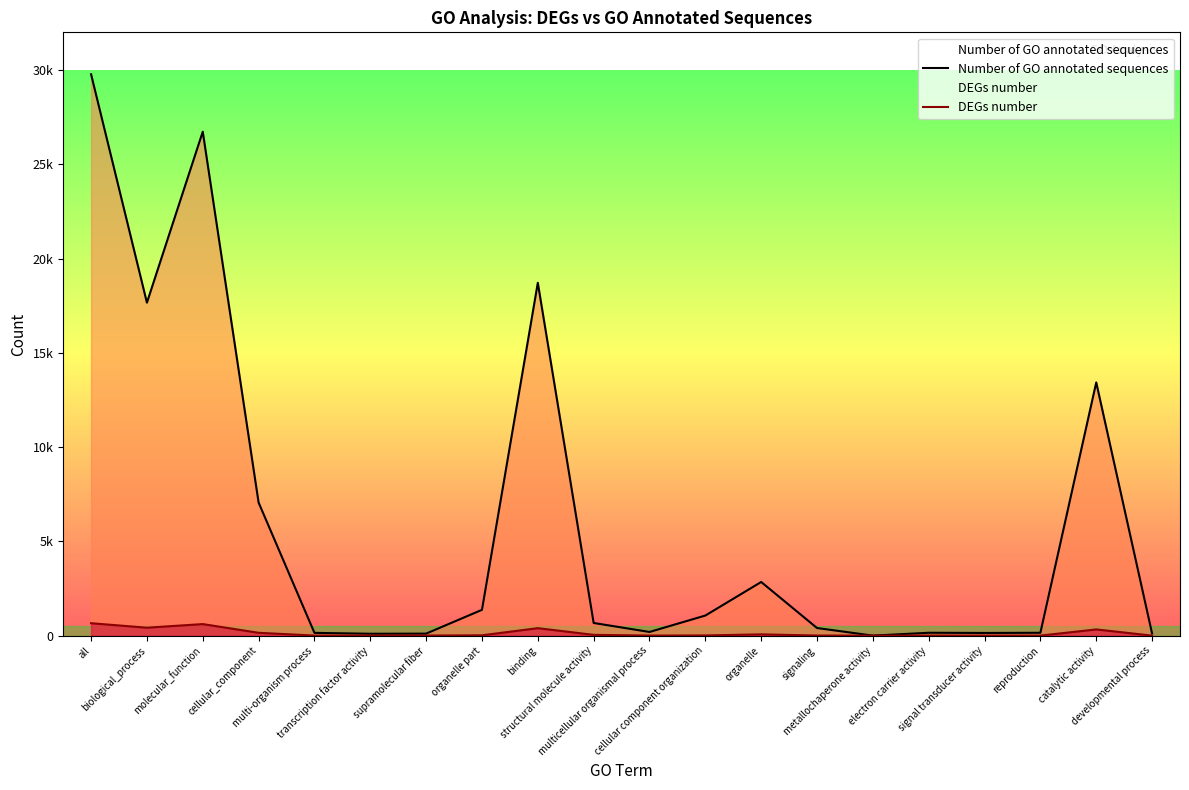

True or false: Number of GO annotated sequences has more than 1 interior local peaks.

True